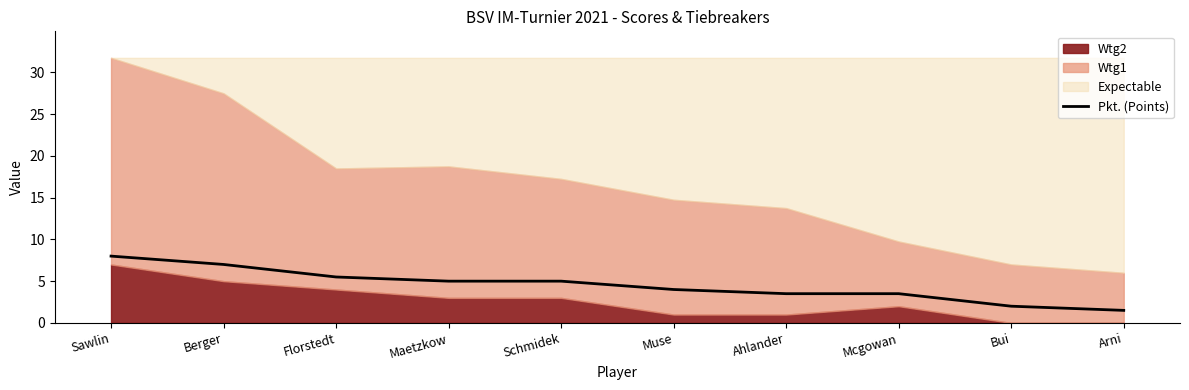

Which label corresponds to the largest value in the chart?

Sawlin